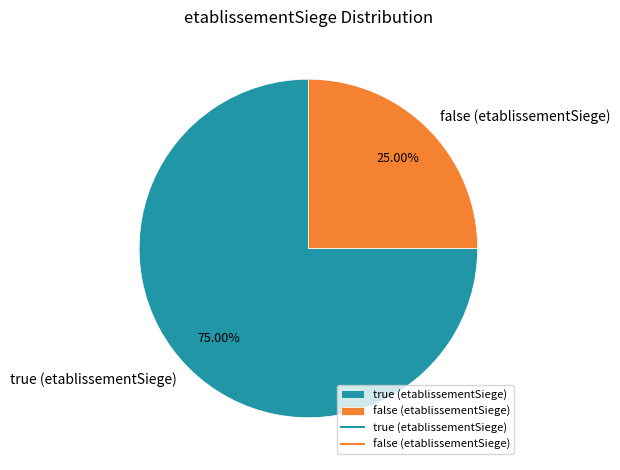

Which slice is the largest?

true